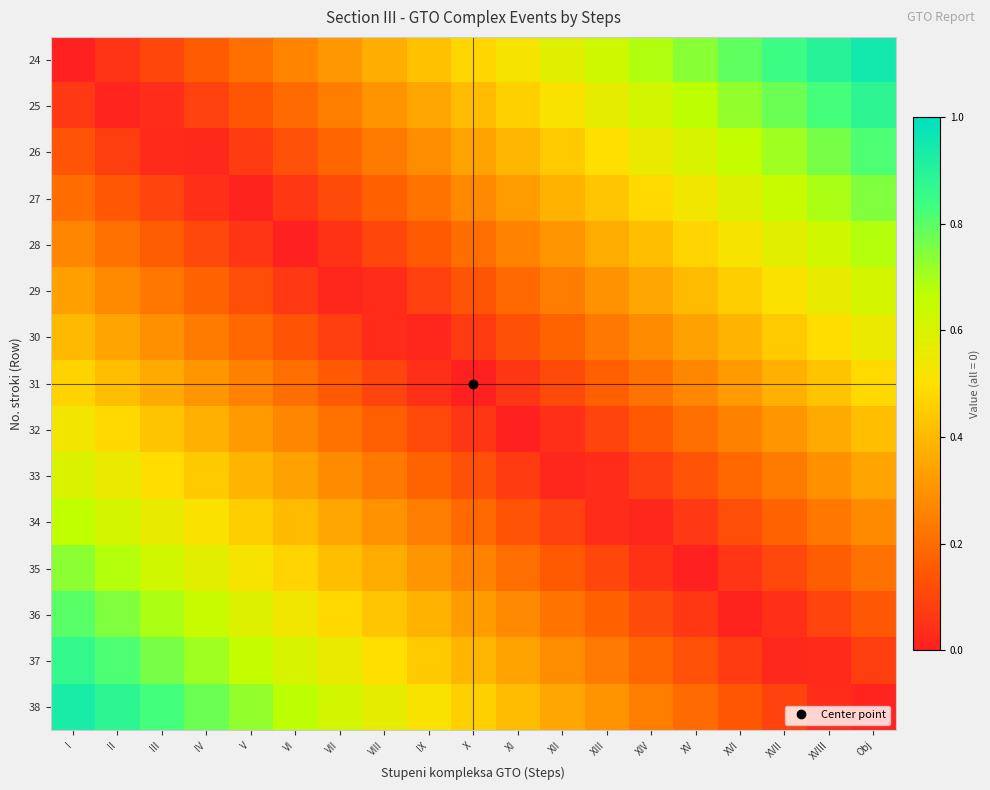

How many data points does each series have?

19